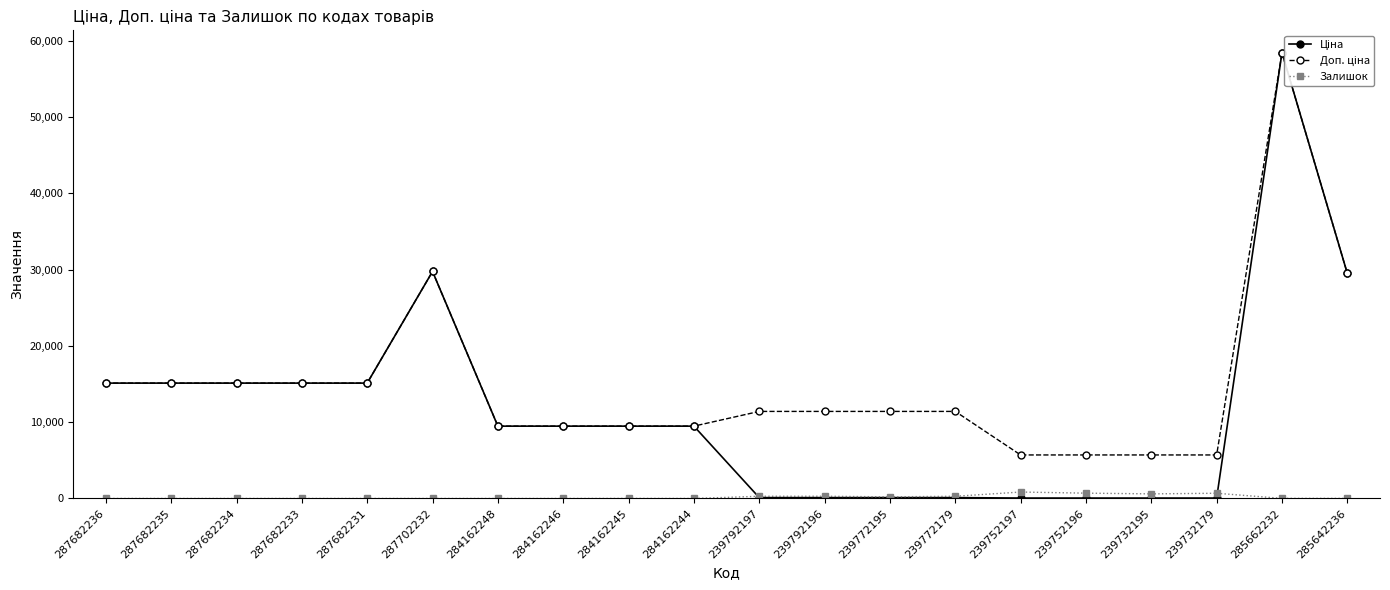

How many interior local valleys does the Залишок series have?

3